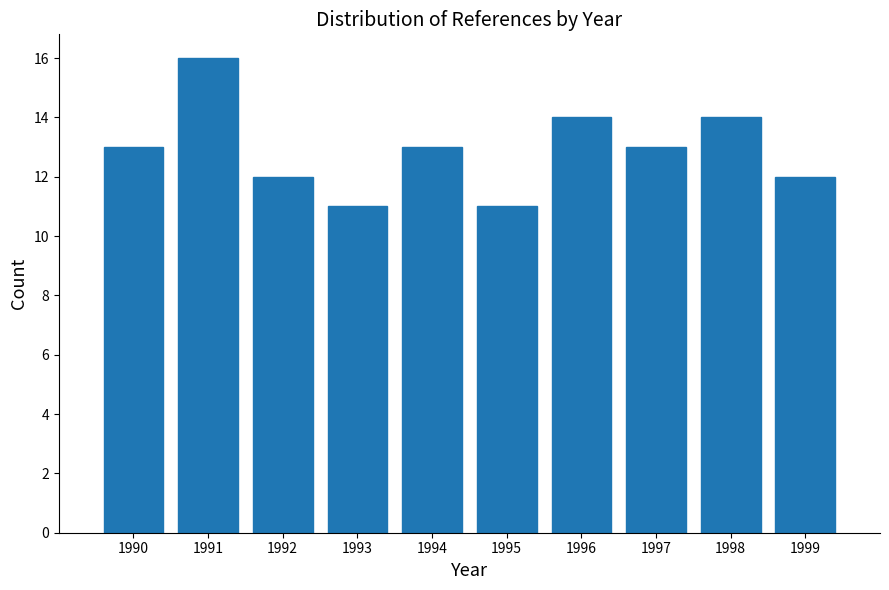

What is the height of the bar covering 1998.5 to 1999.5 on the x-axis? The values are not printed on the chart, so give them approximately, as read against the axis.

12